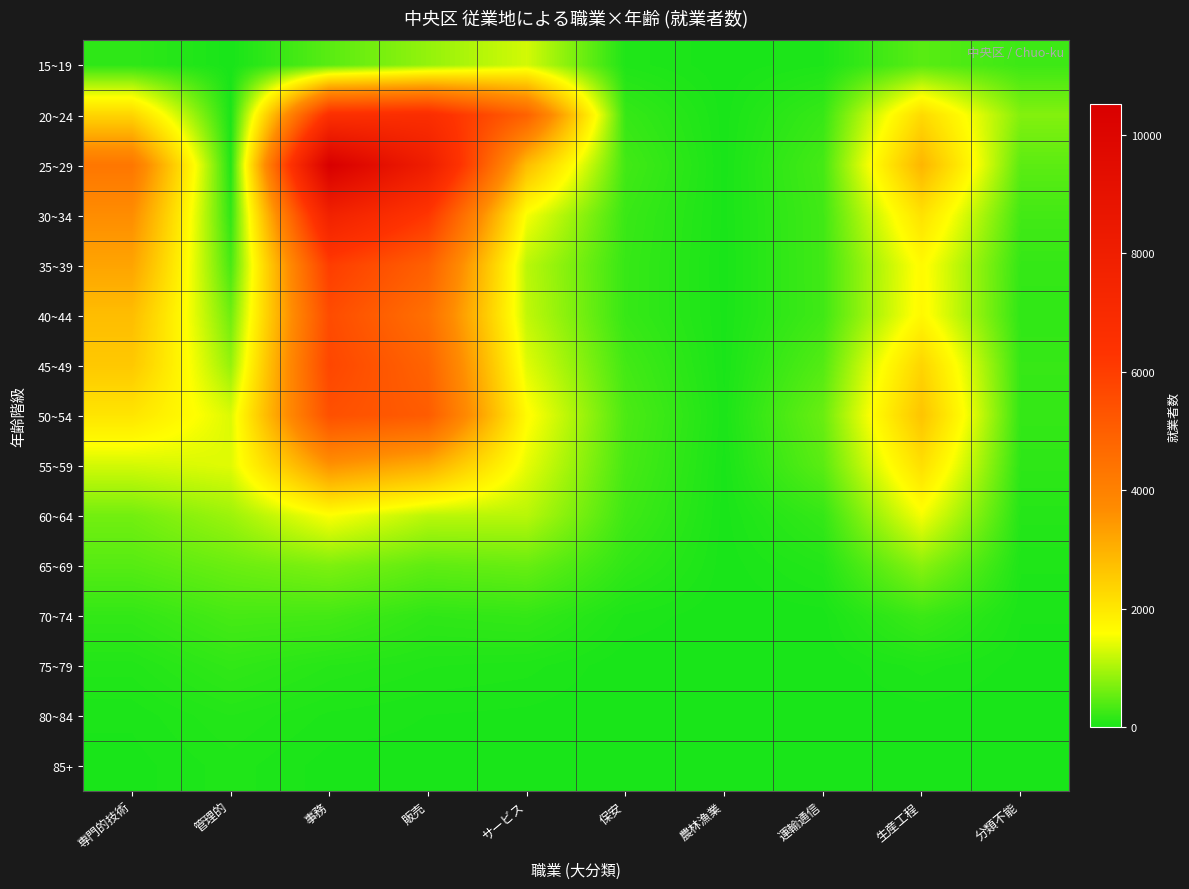

List the series in order of their peak value, lowest first.

85+, 80~84, 75~79, 70~74, 65~69, 15~19, 60~64, 55~59, 50~54, 40~44, 45~49, 35~39, 20~24, 30~34, 25~29